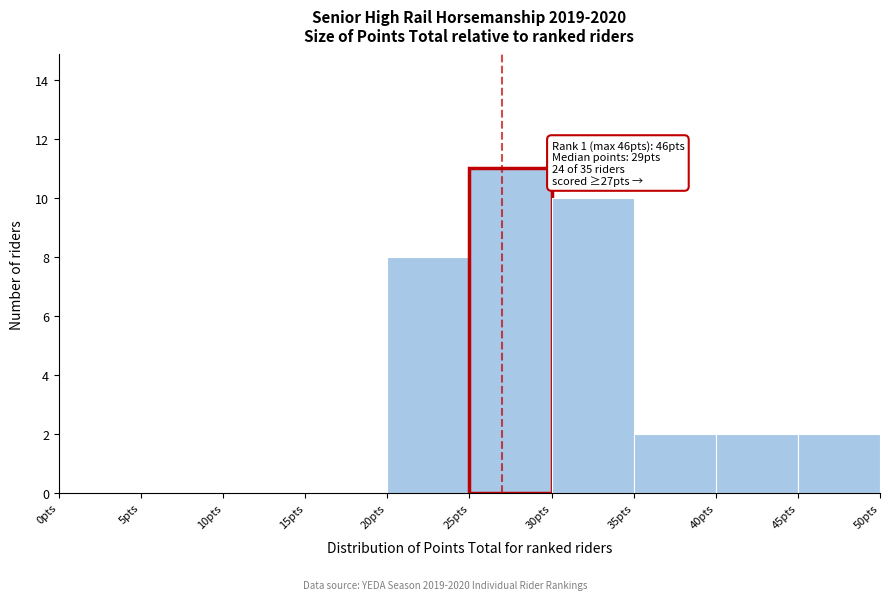

Which range on the x-axis has the tallest bar?

25 to 30